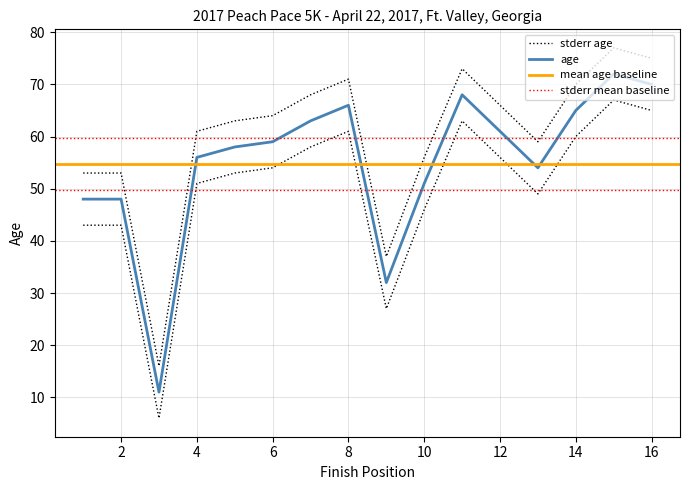

Where is the data nearest to the value 46?

1